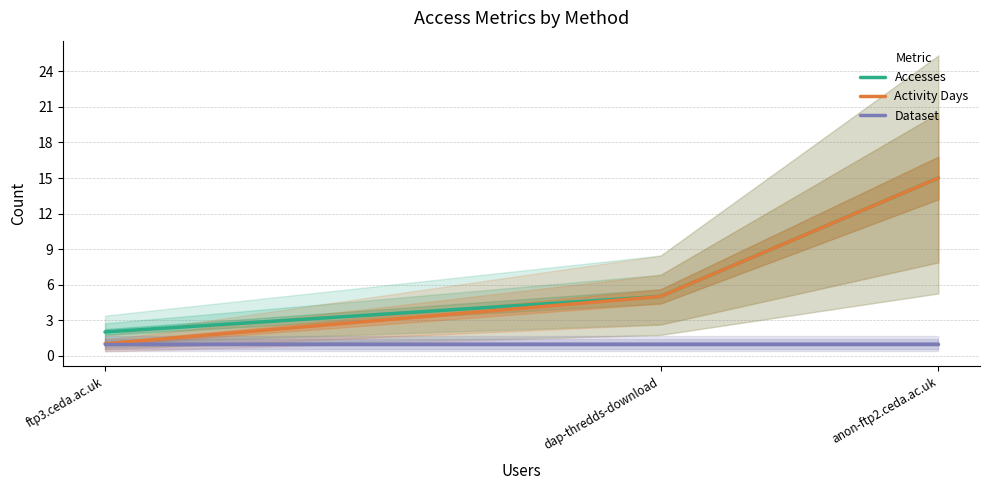

Is it true that Accesses equals 3 at ftp3.ceda.ac.uk?

False